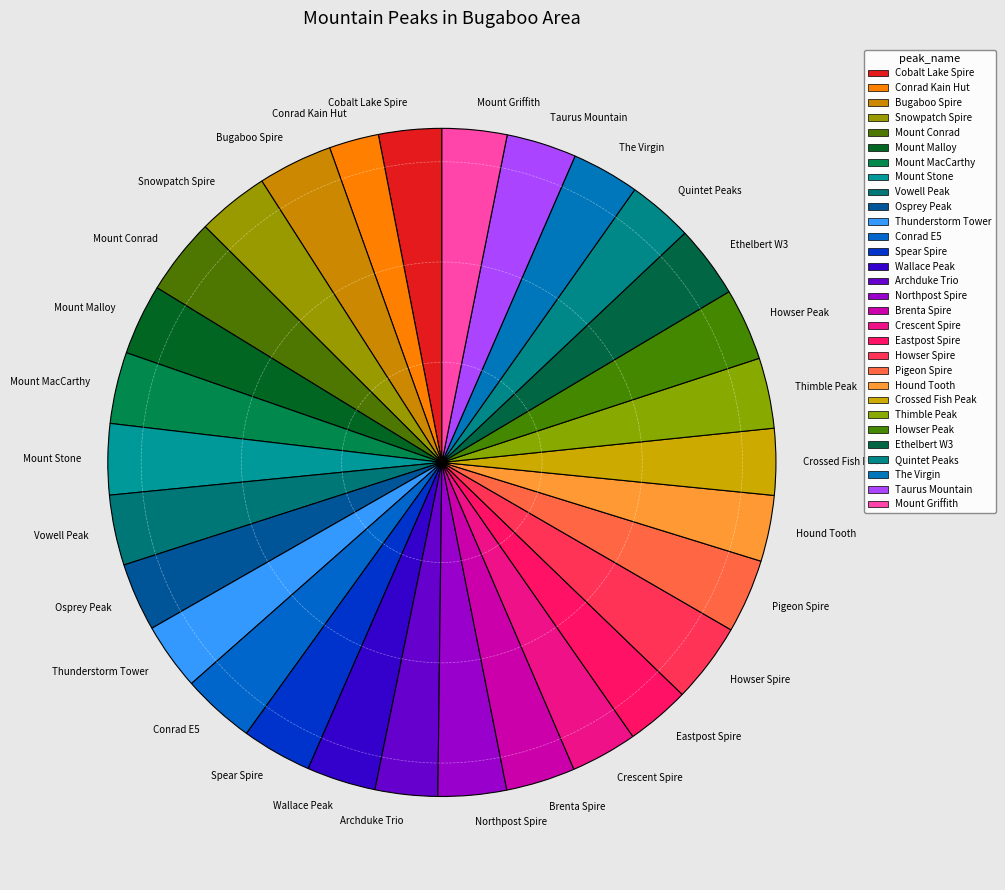

What is the ratio of the value at Vowell Peak to the value at Cobalt Lake Spire?

1.1